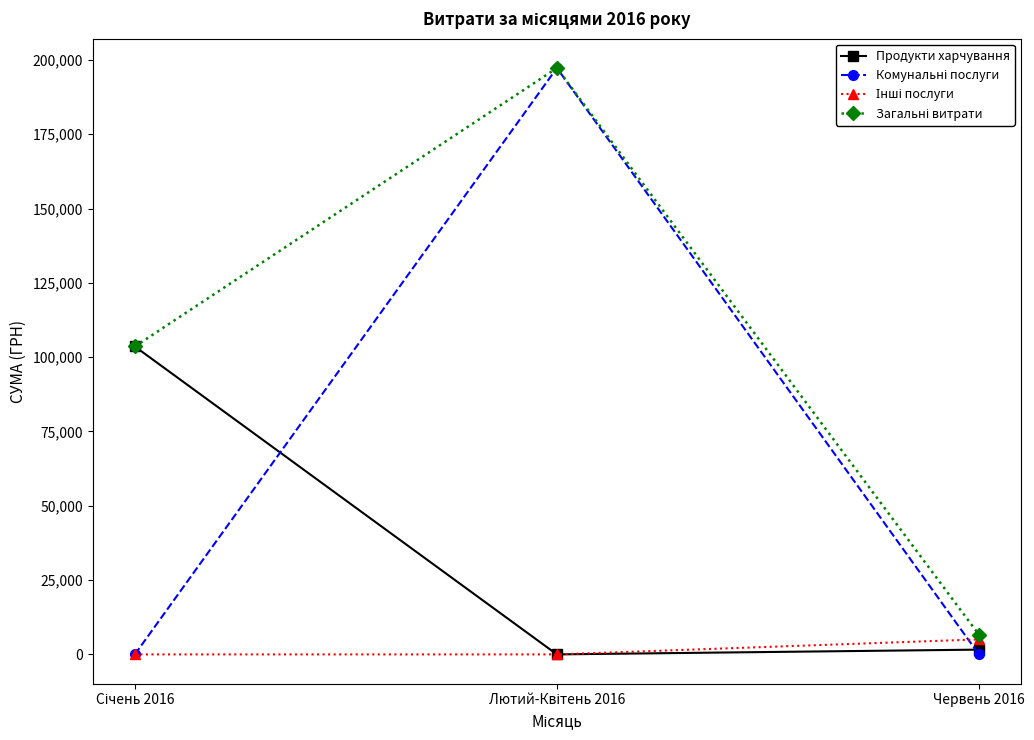

What is the label of the 3rd point from the left?

Червень 2016